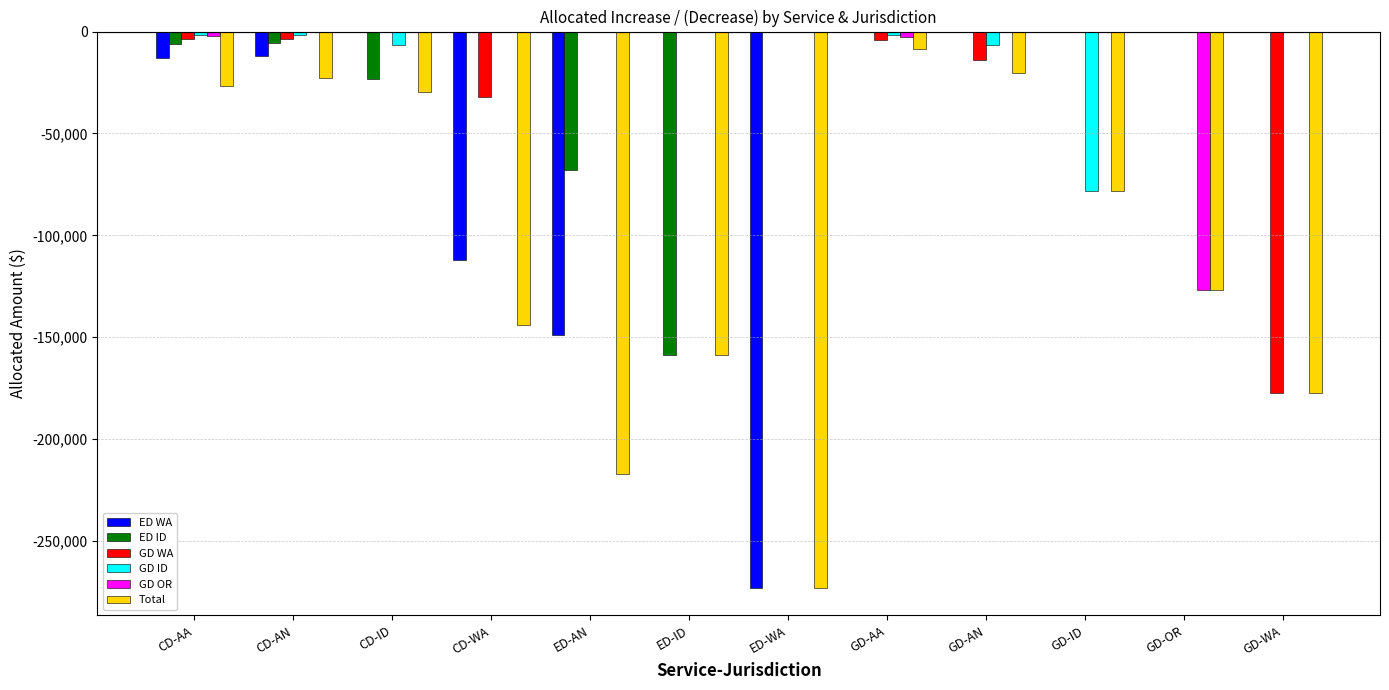

The value of Total at GD-WA is -82737.5. True or false?

False